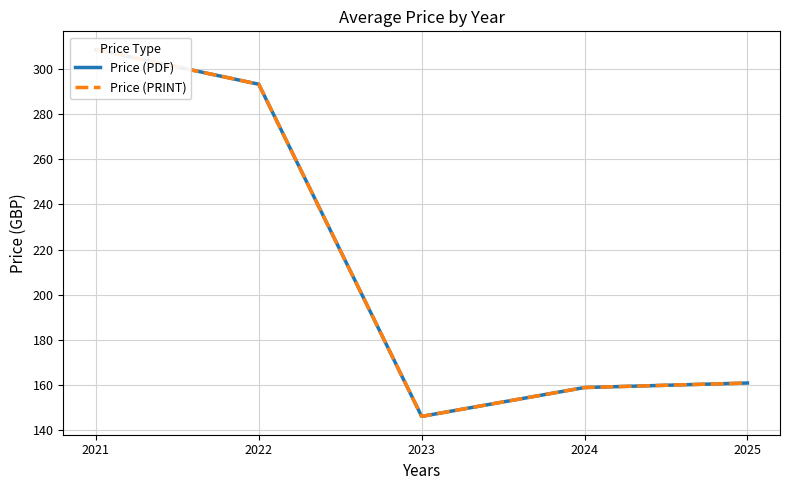

True or false: Price (PRINT) has a value of 270.9 at 2025.

False